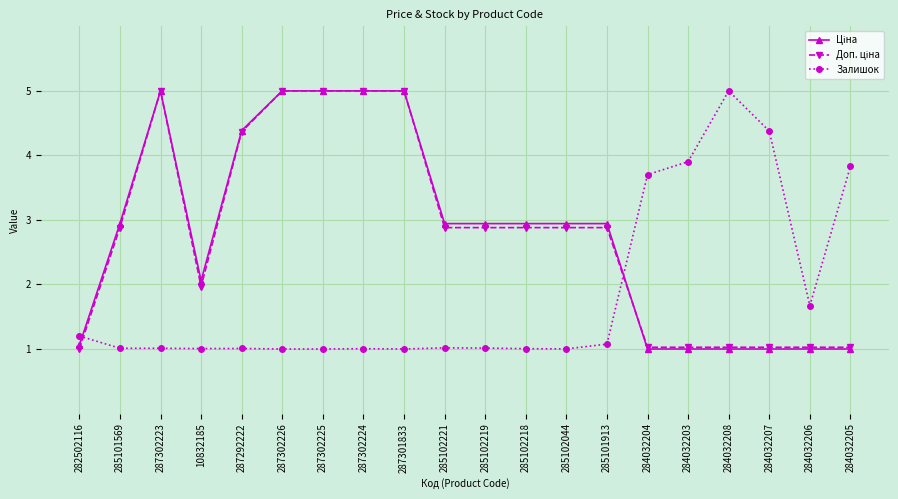

Which series changed the most between 285102219 and 284032204?

Залишок